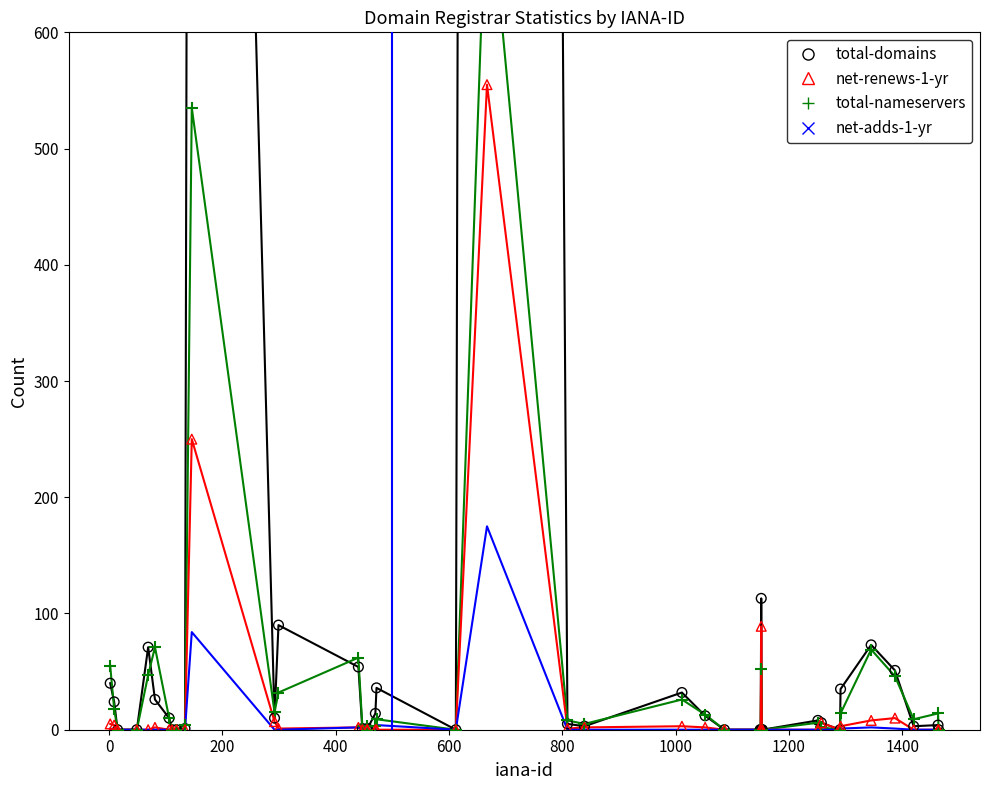

At how many categories does at least one series exceed 3658?

1